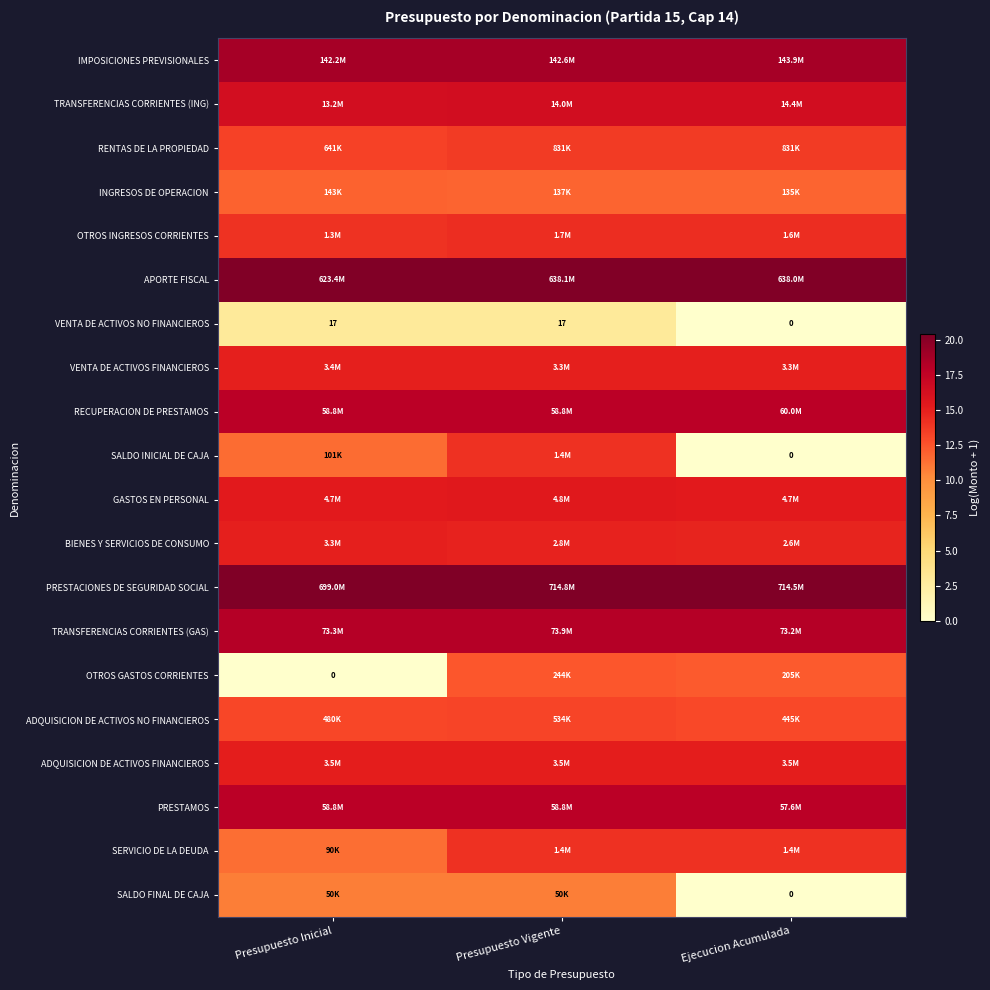

What is the difference between the maximum and minimum values in the SERVICIO DE LA DEUDA series?

2.8